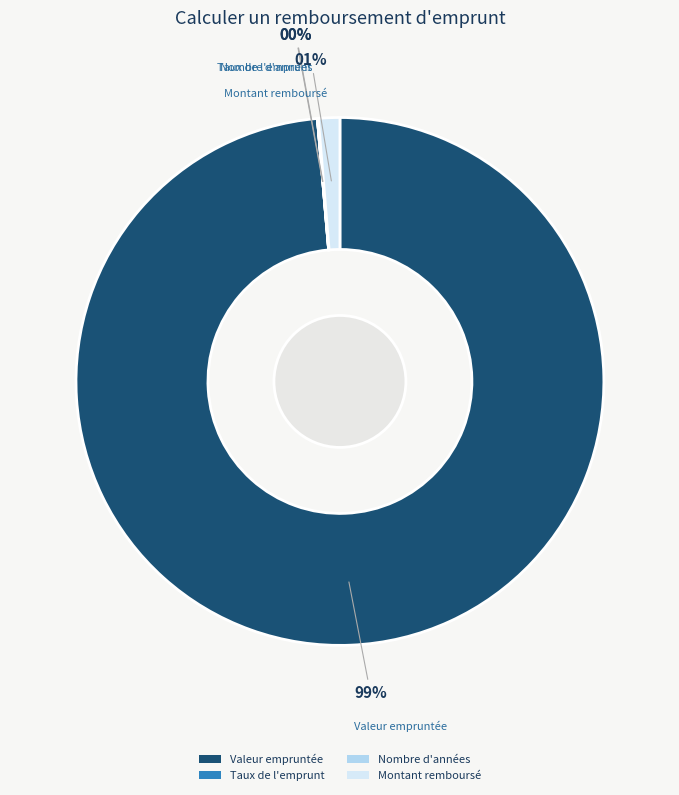

To the nearest percent, what portion does Montant remboursé represent?

1%